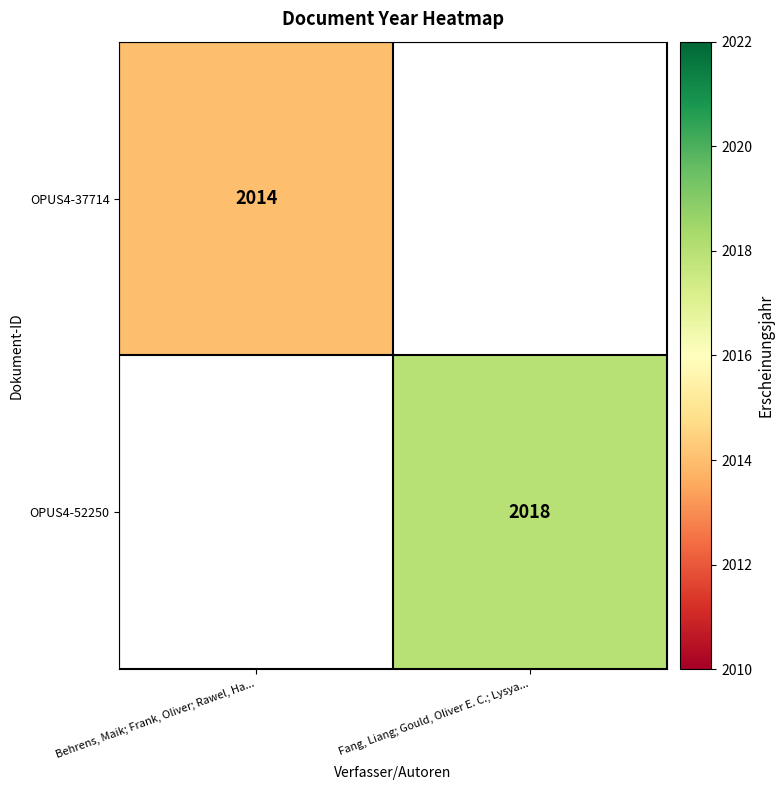

The OPUS4-37714 series shows 2900 at Behrens, Maik; Frank, Oliver; Rawel, Ha.... True or false?

False